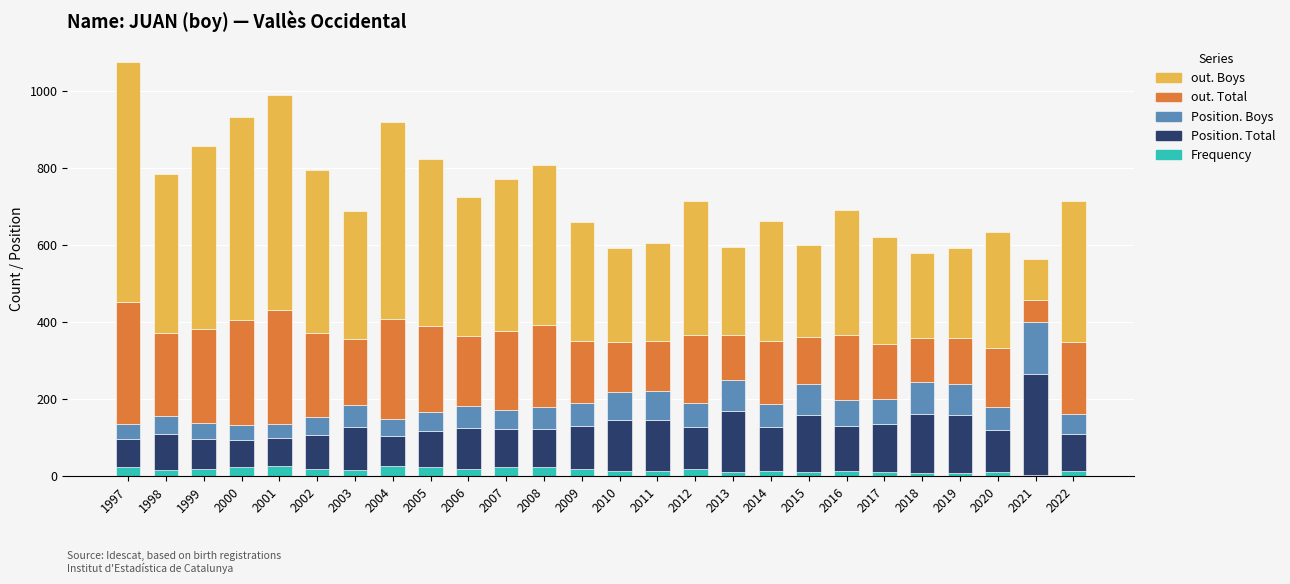

What is the difference between the maximum and minimum values in the Frequency series?

23